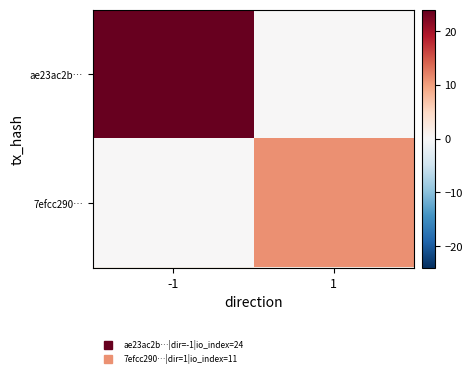

Which series has the widest spread of values?

ae23ac2b…